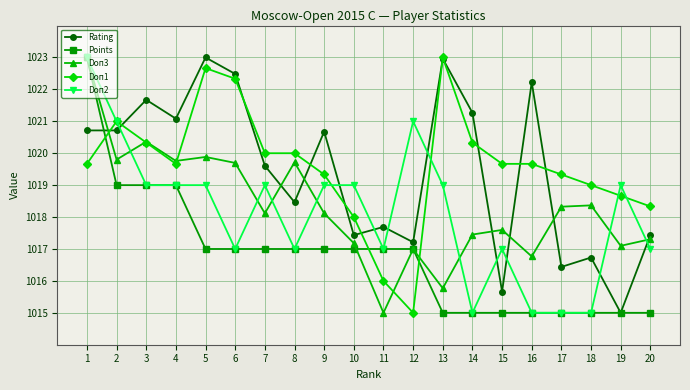

Does the chart have visible grid lines?

Yes